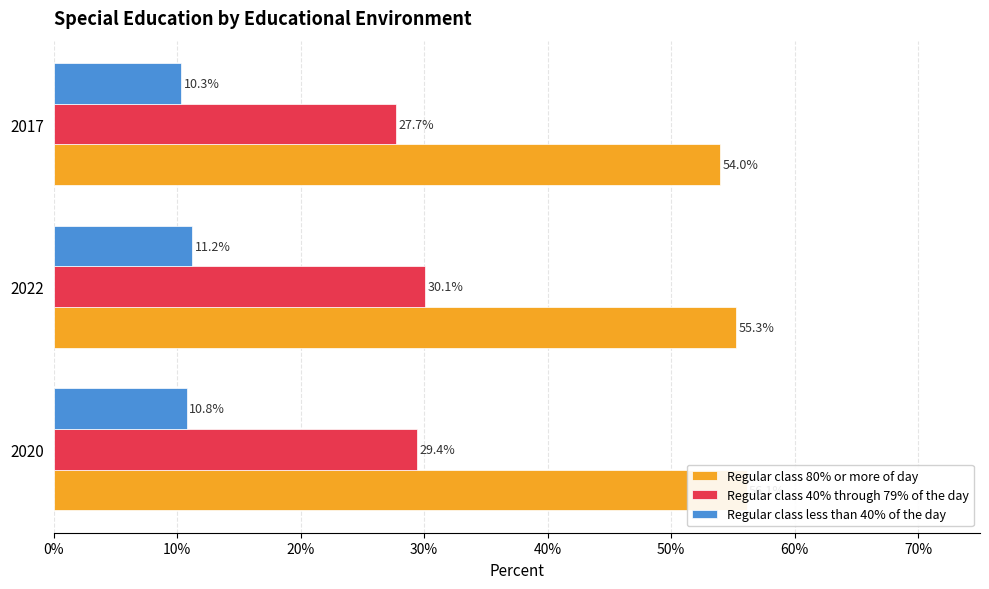

What is the value of the Regular class 40% through 79% of the day bar at the 3rd from the left?

0.3